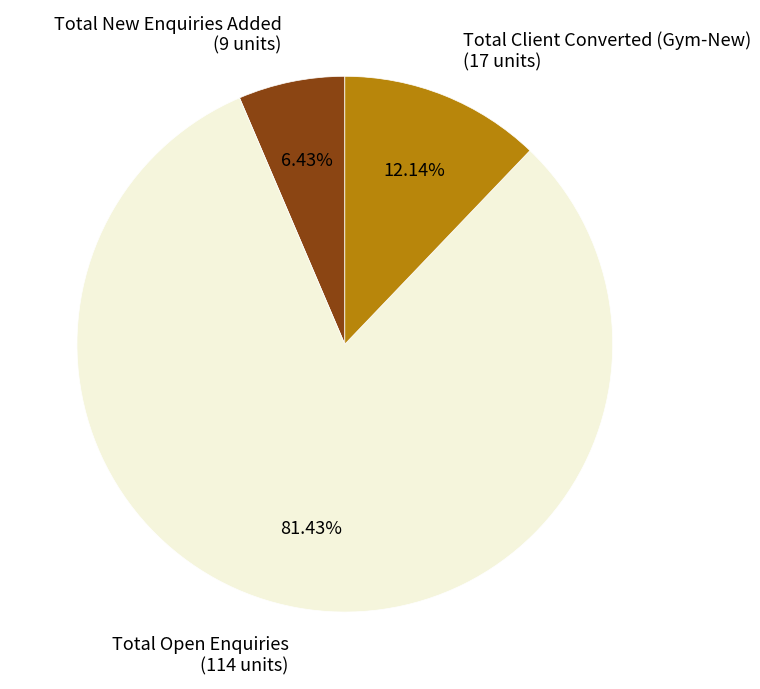

How many segments does this pie chart have?

3